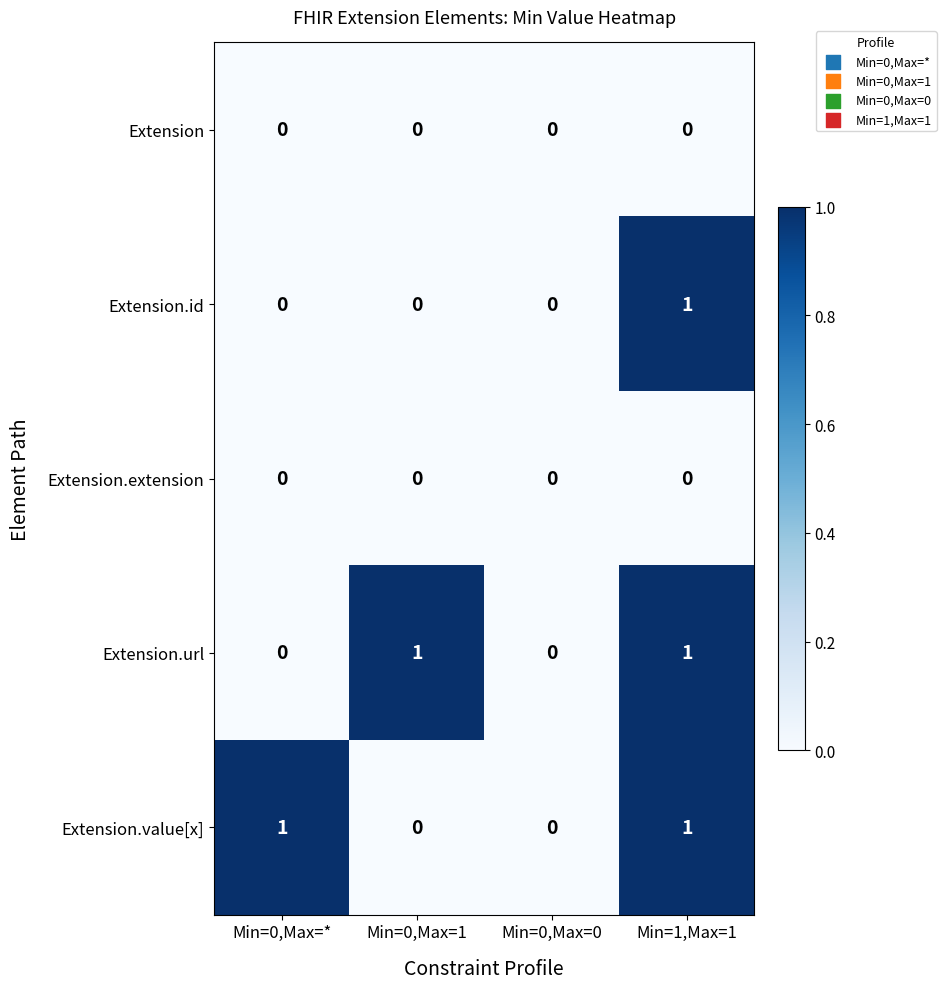

At which category is the sum across all series the highest?

Min=1,Max=1